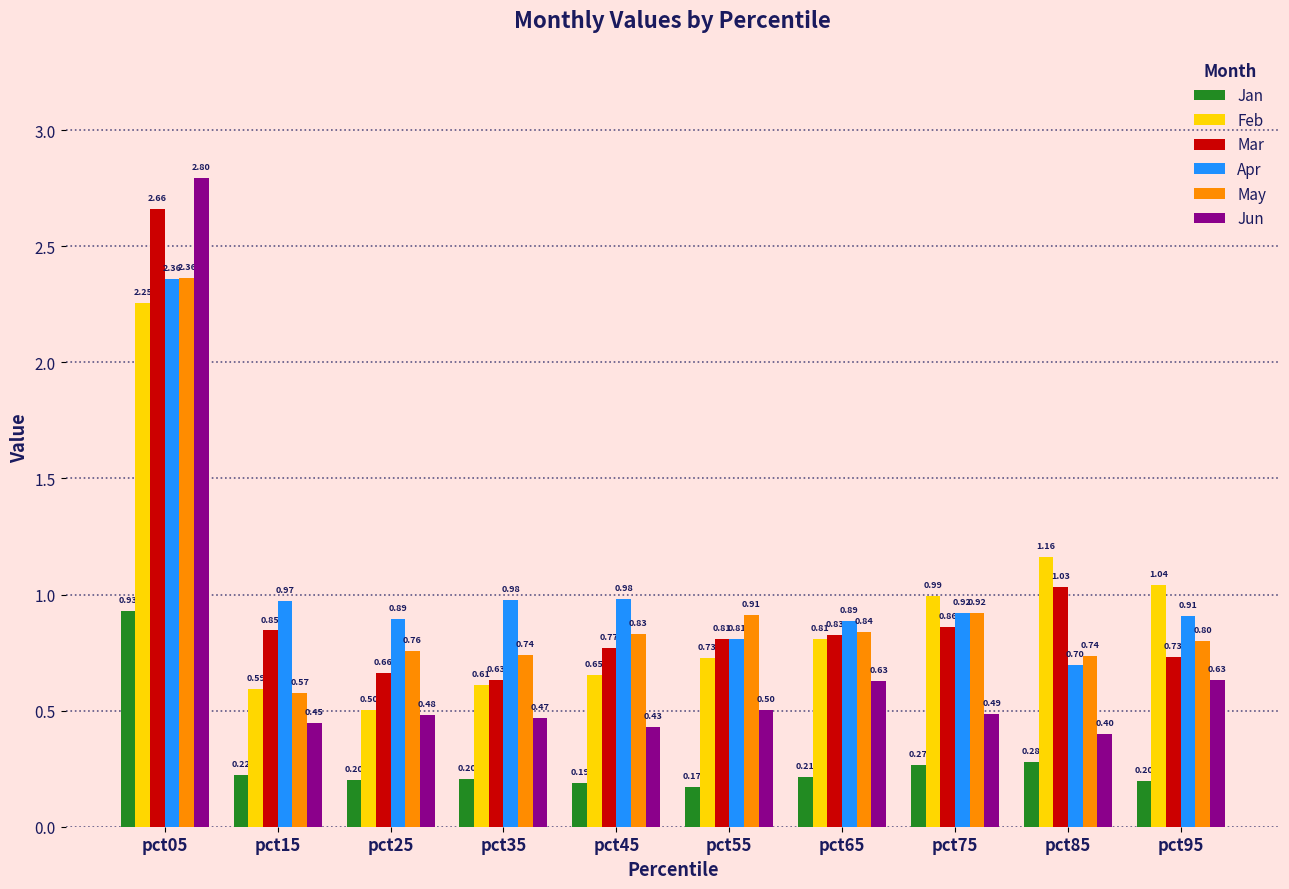

Which category has the lowest value in the Mar series?

pct35